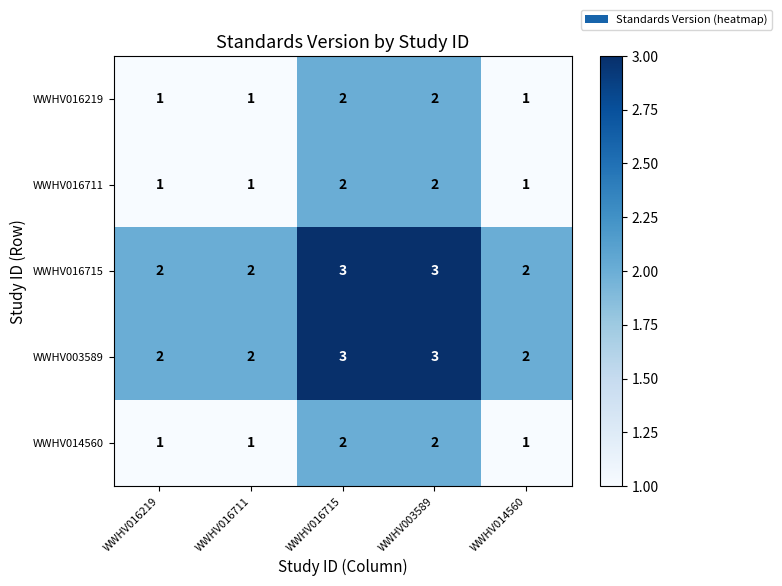

What is the total value across all series at WWHV016711?

7